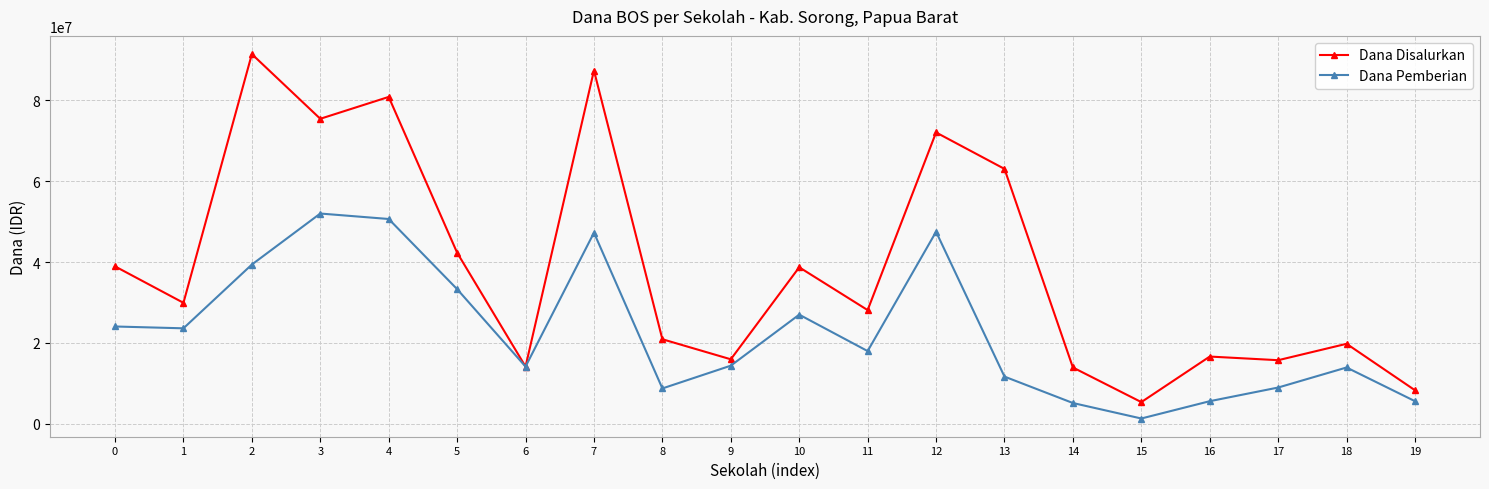

In Dana Pemberian, how many points are higher than both neighbors (excluding endpoints)?

5